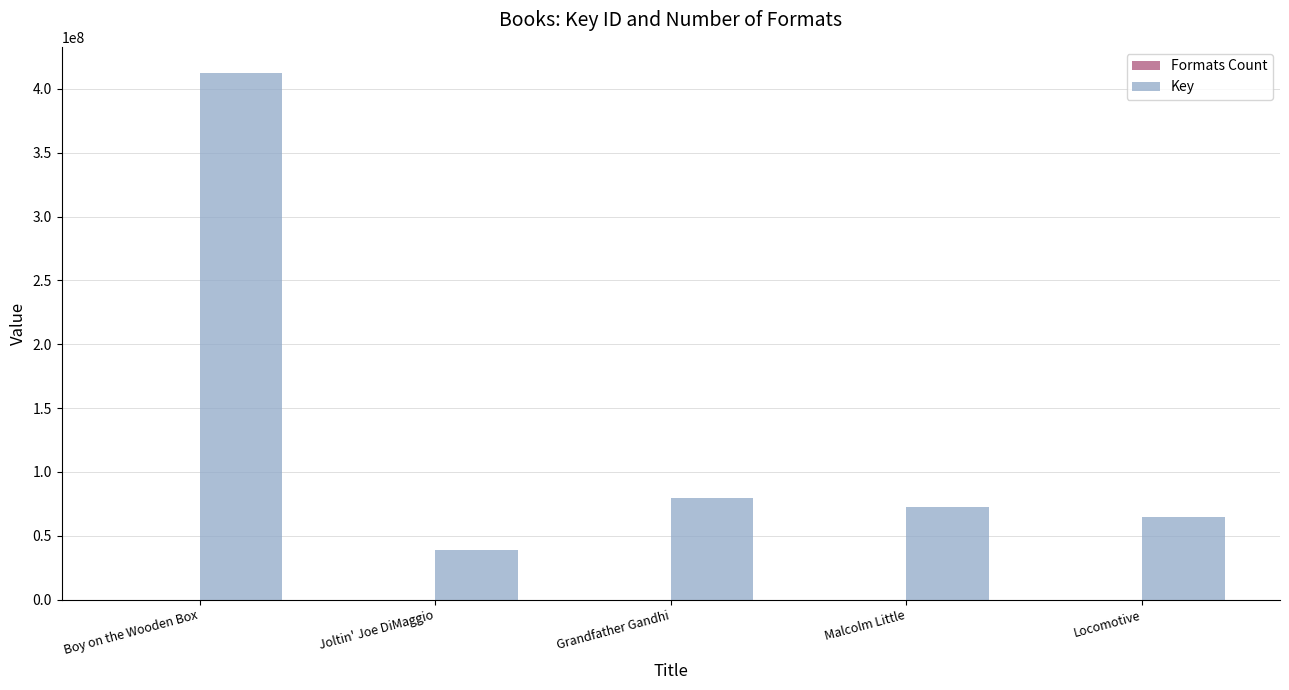

Count the number of data series in this chart.

2